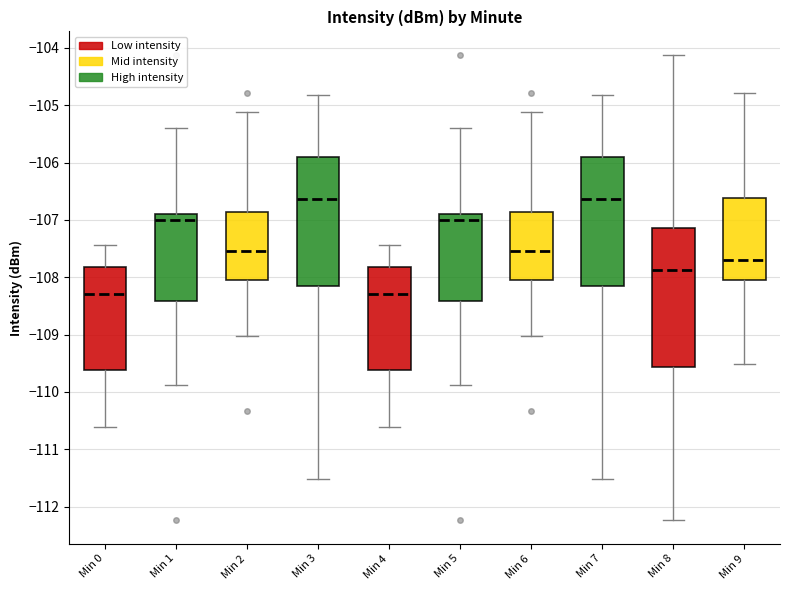

Where does the lower whisker of the box for Min 5 end on the y-axis? The values are not printed on the chart, so give them approximately, as read against the axis.

-109.9